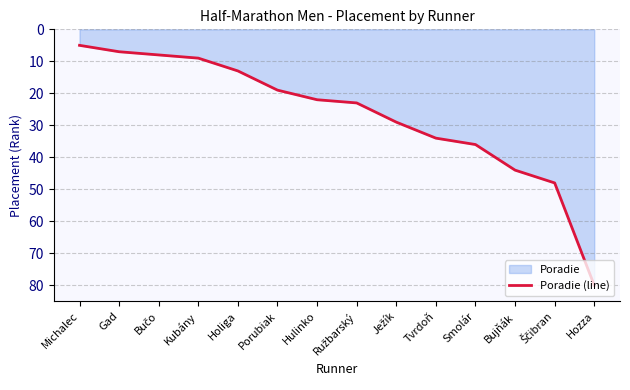

Is it true that the value at Ježík is 16?

False